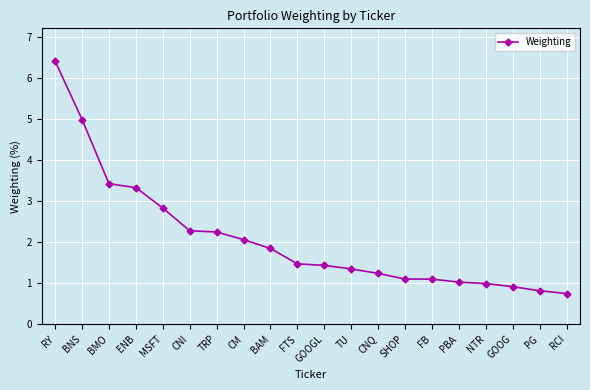

What is the value of the 8th point from the left?

2.1